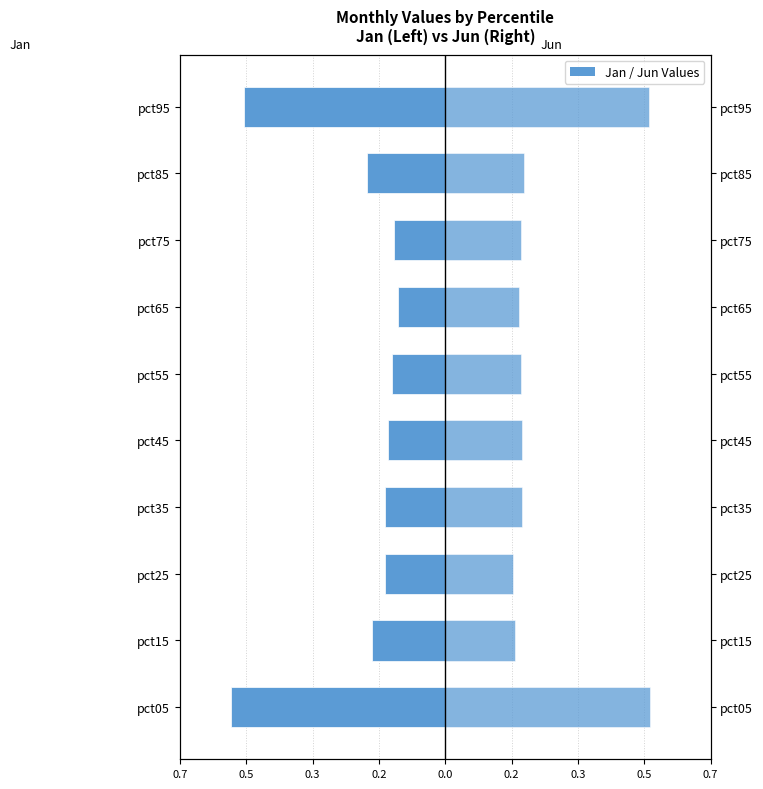

How many distinct data groups are displayed?

2